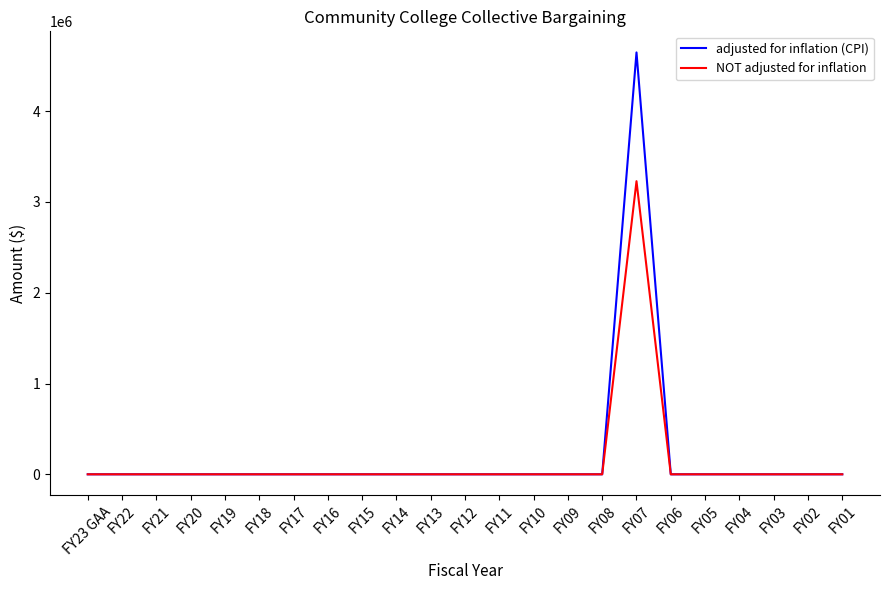

Which series has the widest spread of values?

adjusted for inflation (CPI)